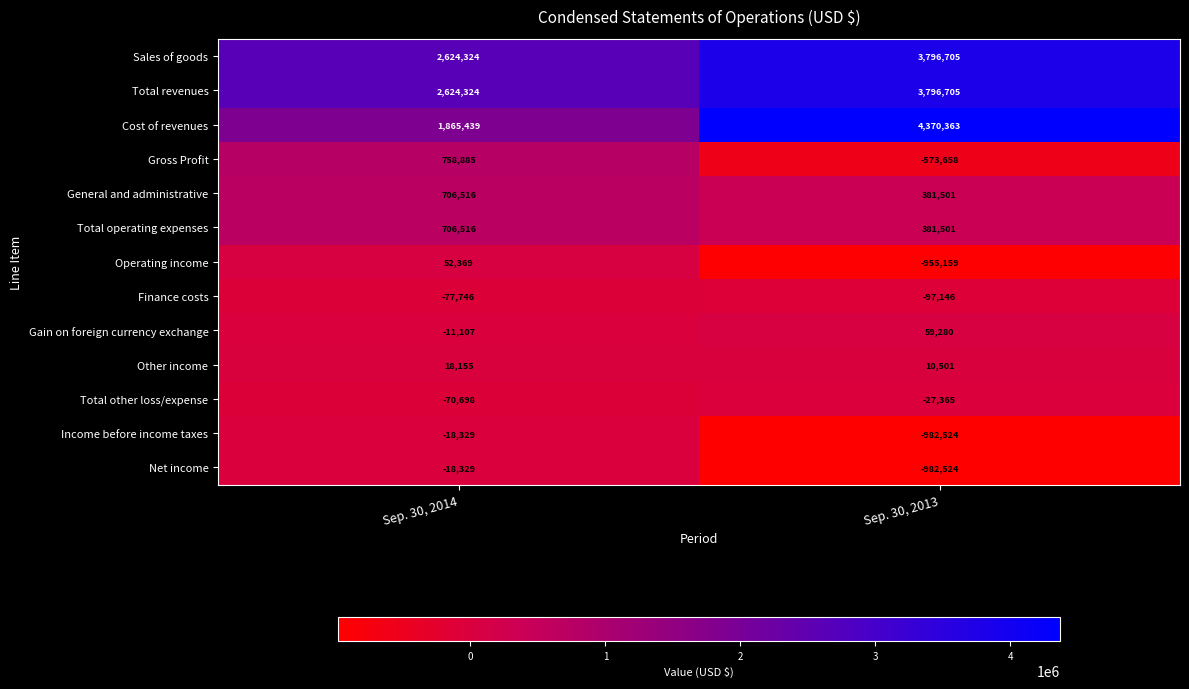

How many series are shown in this chart?

13